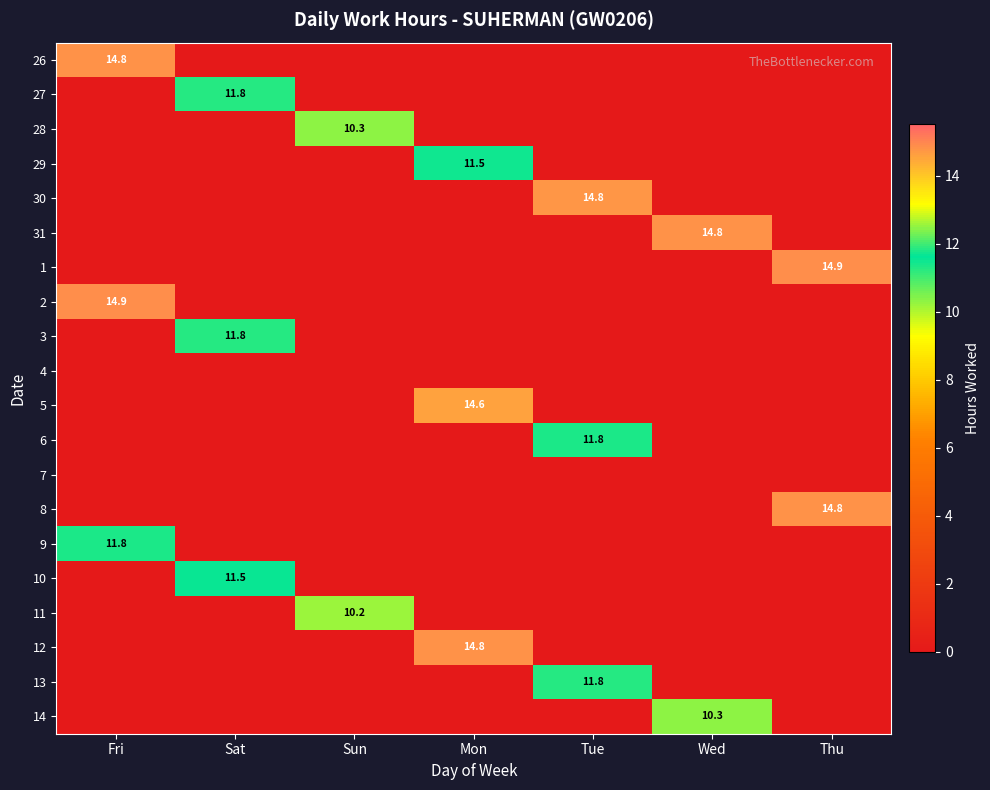

What is the highest value of the 9 series?

11.8